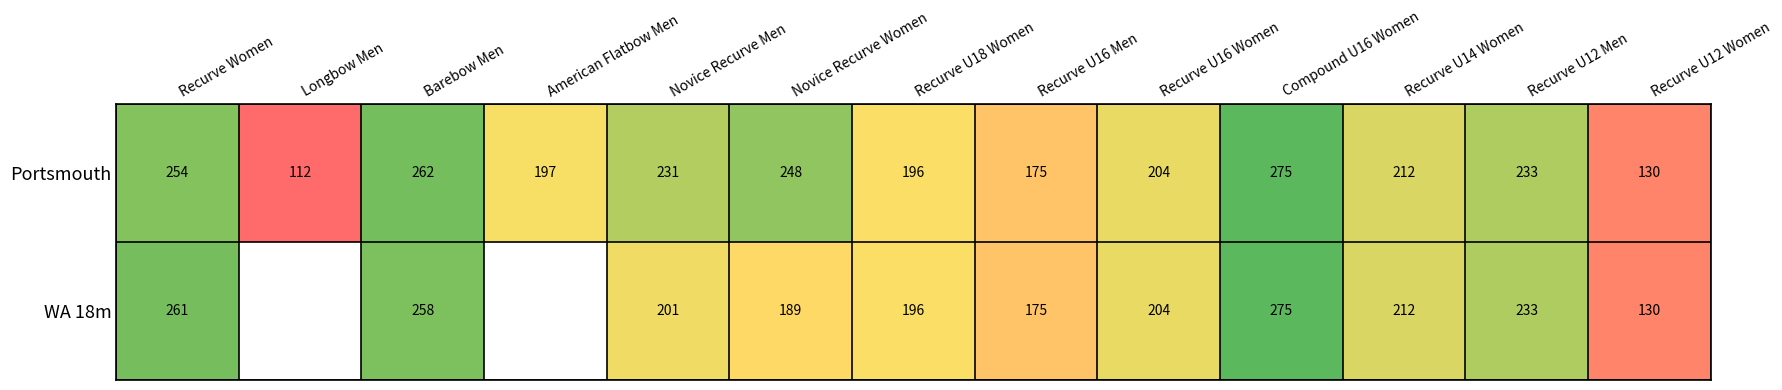

At how many categories does at least one series exceed 203?

8